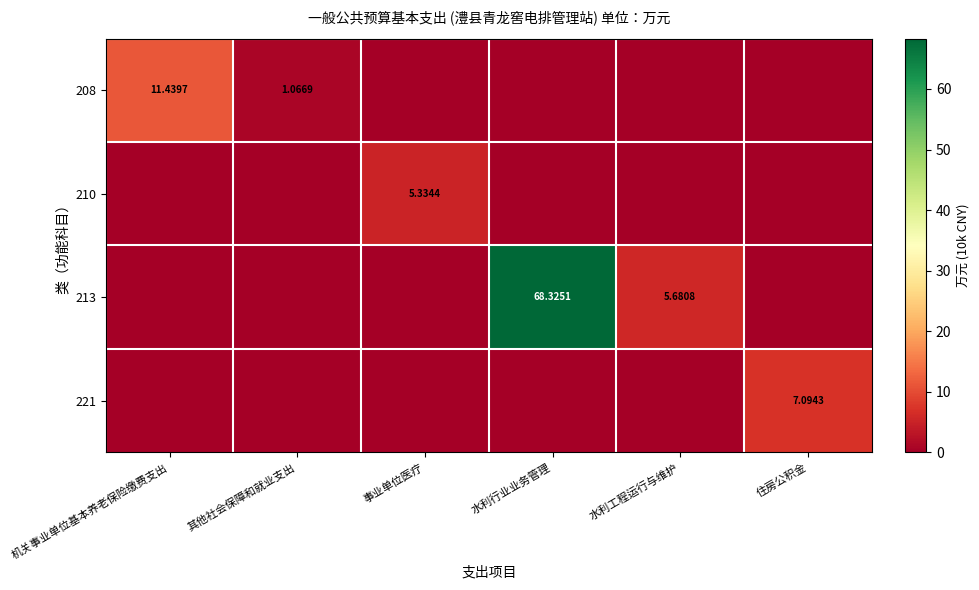

At which label does 208 reach its peak?

机关事业单位基本养老保险缴费支出